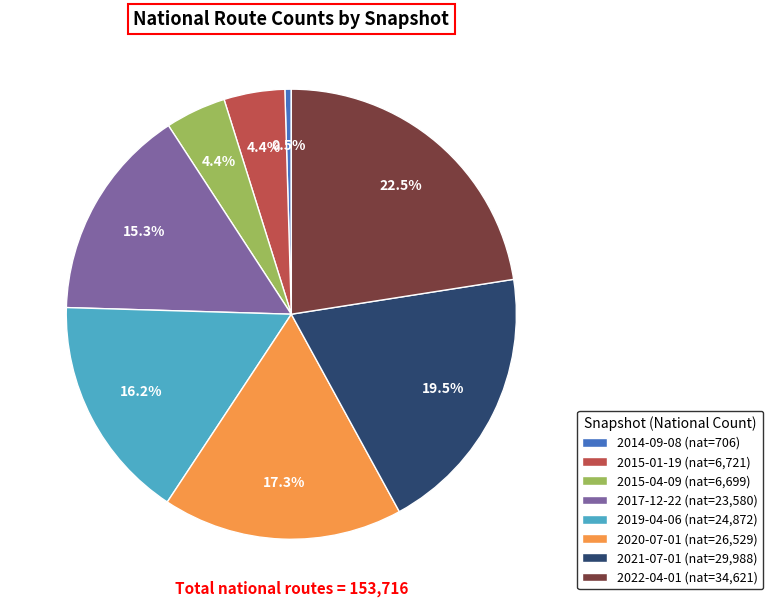

Which has a higher value, 2019-04-06 (nat=24,872) or 2020-07-01 (nat=26,529)?

2020-07-01 (nat=26,529)